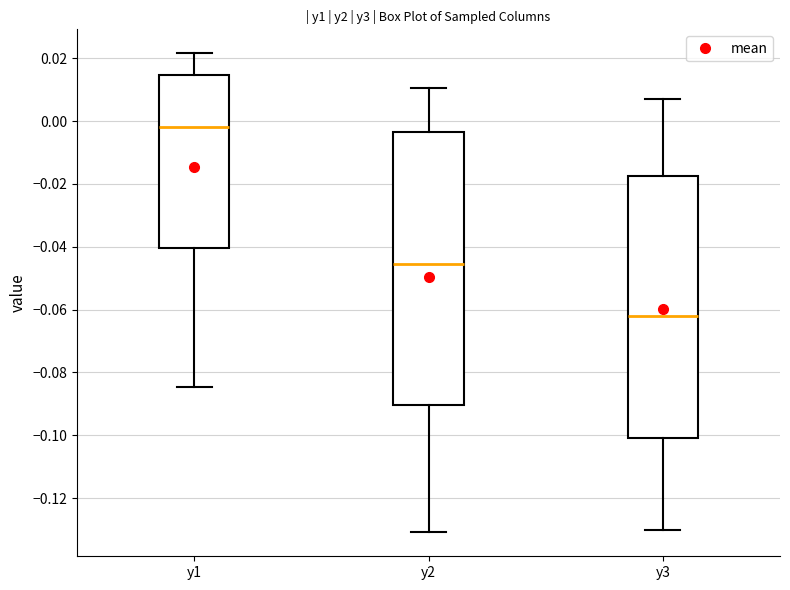

Where is the upper edge of the box for y3 on the y-axis? The values are not printed on the chart, so give them approximately, as read against the axis.

-0.018